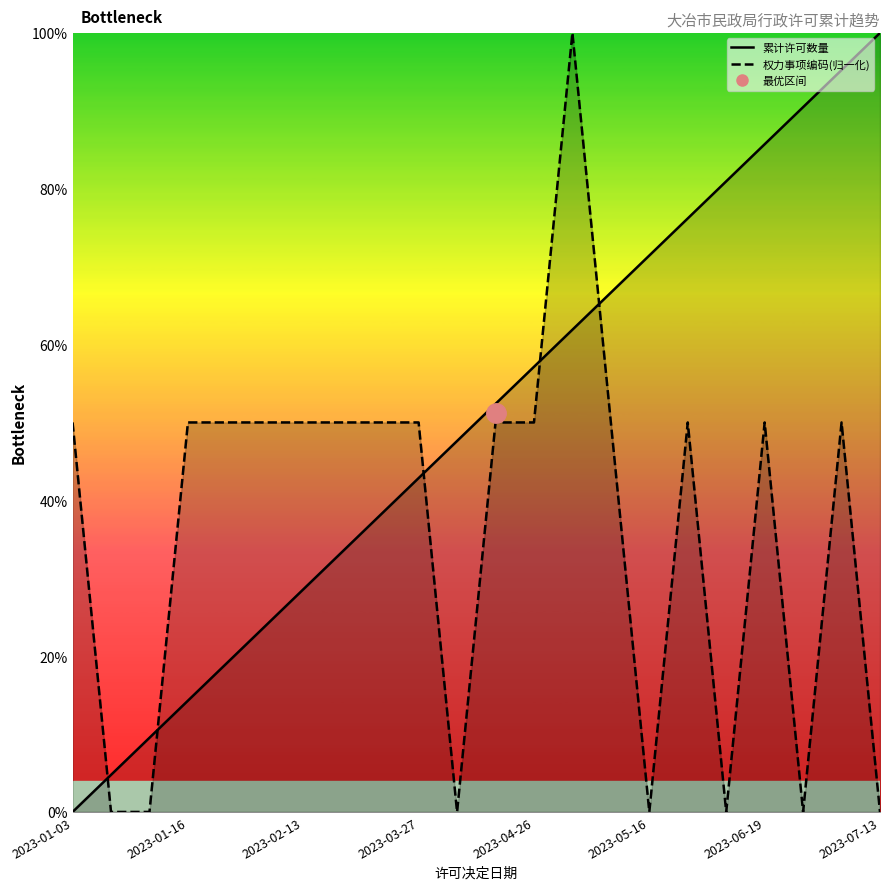

What is the value of the 累计许可数量_line point at the 17th from the left?

76.2